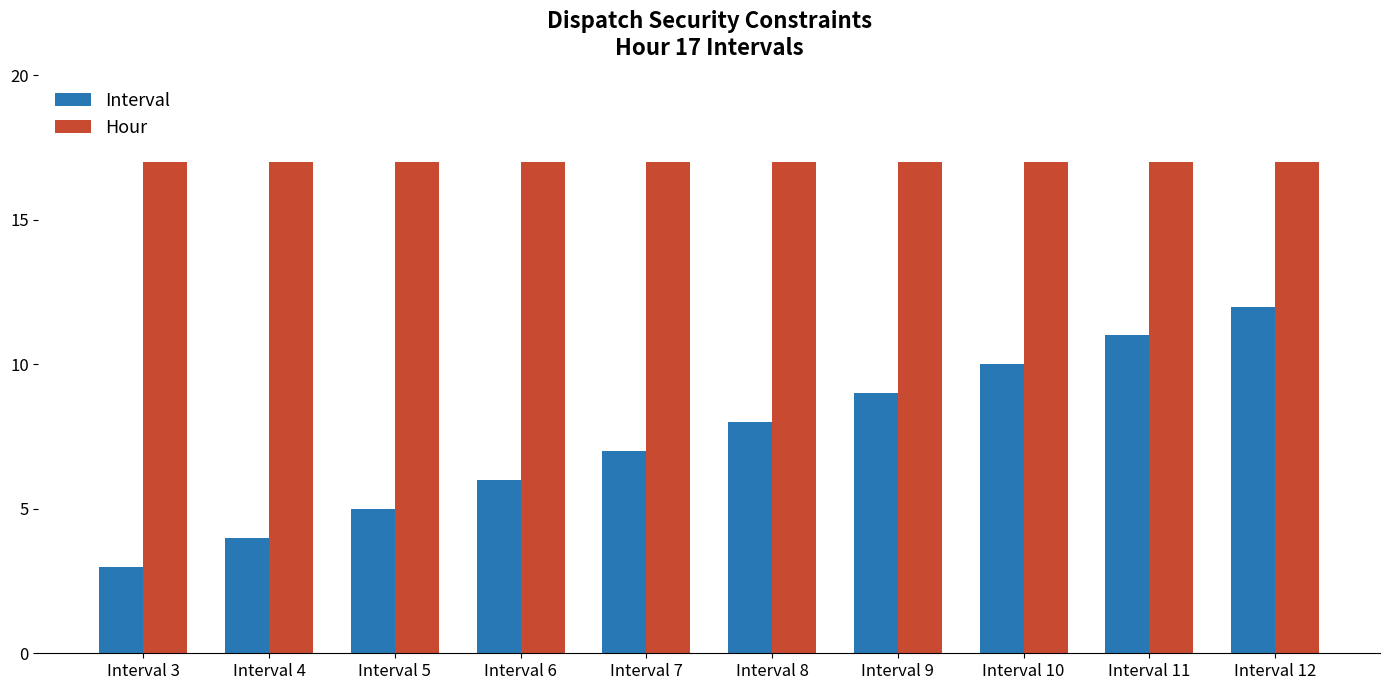

What is the difference between the Interval values at Interval 11 and Interval 3?

8